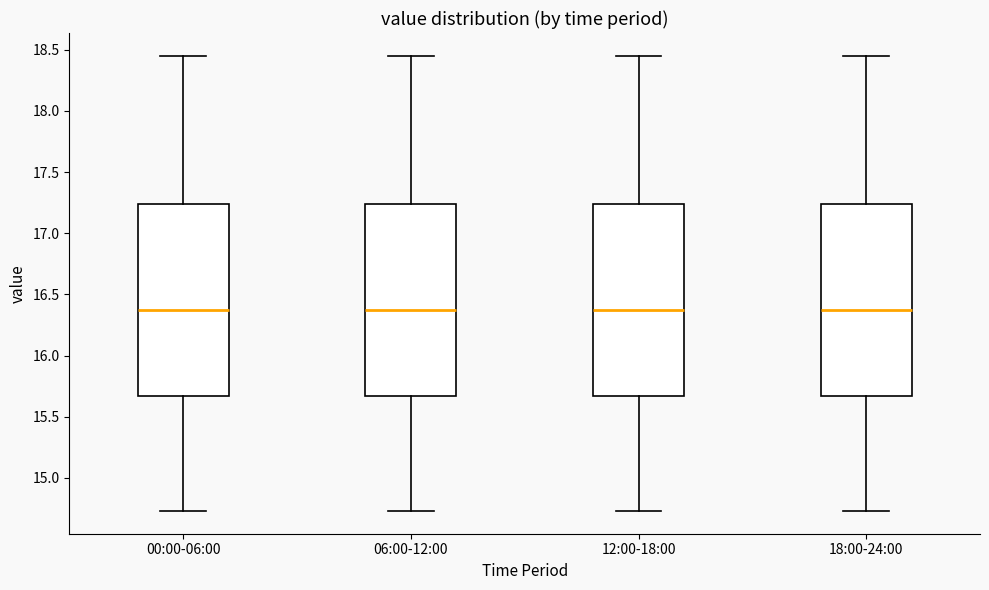

Reading left to right, transcribe this box plot: for each box, give where its median line is, the range the box spans, and where its two whiskers end, as read against the y-axis. The values are not printed on the chart, so give them approximately, as read against the axis.

00:00-06:00: median 16.40, box 15.65 to 17.25, whiskers 14.75 to 18.45
06:00-12:00: median 16.40, box 15.65 to 17.25, whiskers 14.75 to 18.45
12:00-18:00: median 16.40, box 15.65 to 17.25, whiskers 14.75 to 18.45
18:00-24:00: median 16.40, box 15.65 to 17.25, whiskers 14.75 to 18.45